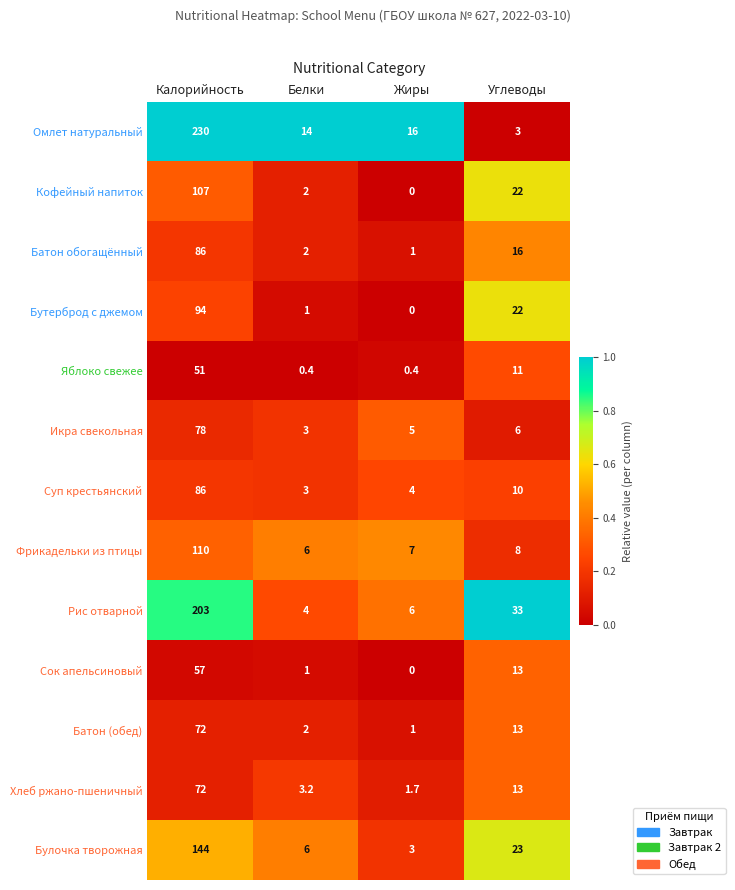

Which series has the largest total across all categories?

Омлет натуральный